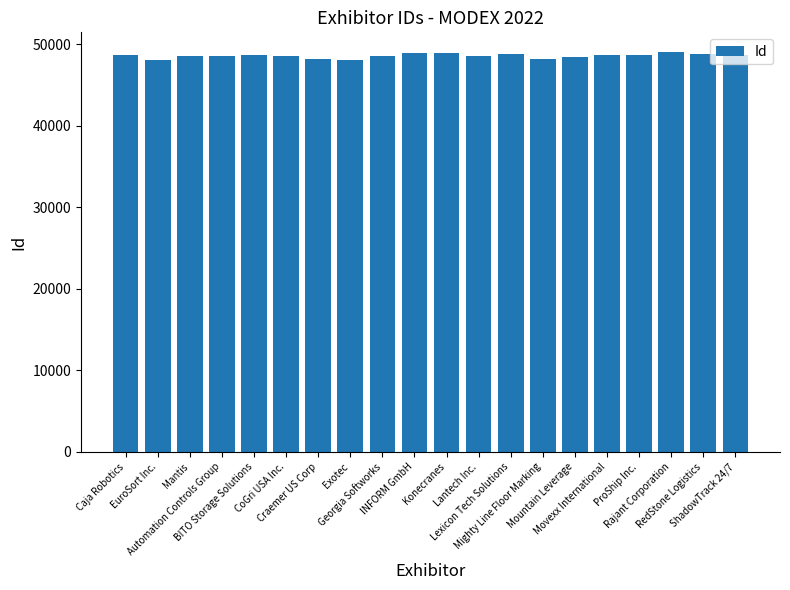

What is the sum of all values?

971966